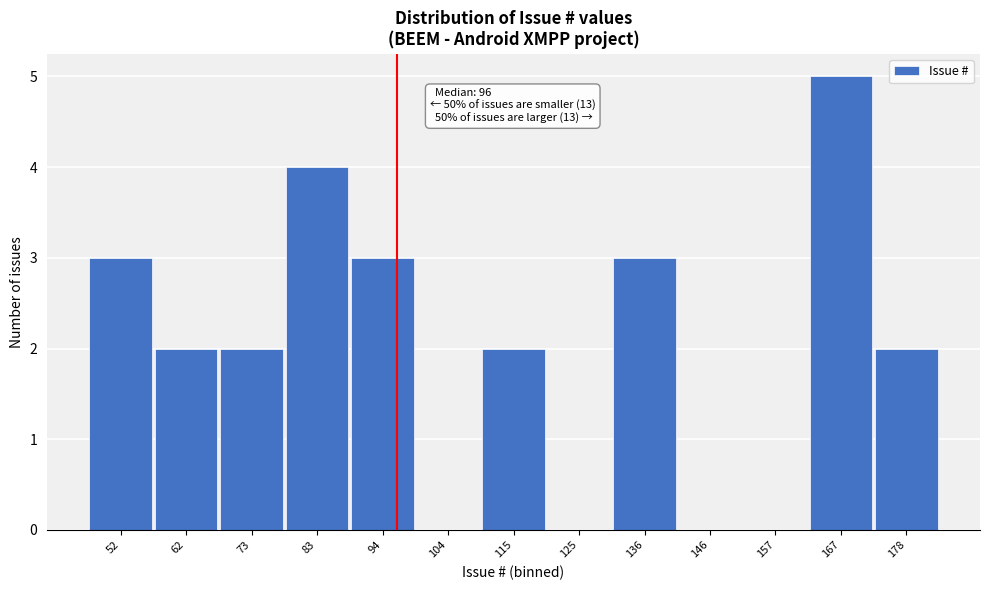

Reading left to right, what are all the values shown in this chart?

52=3	62=2	73=2	83=4	94=3	104=0	115=2	125=0	136=3	146=0	157=0	167=5	178=2